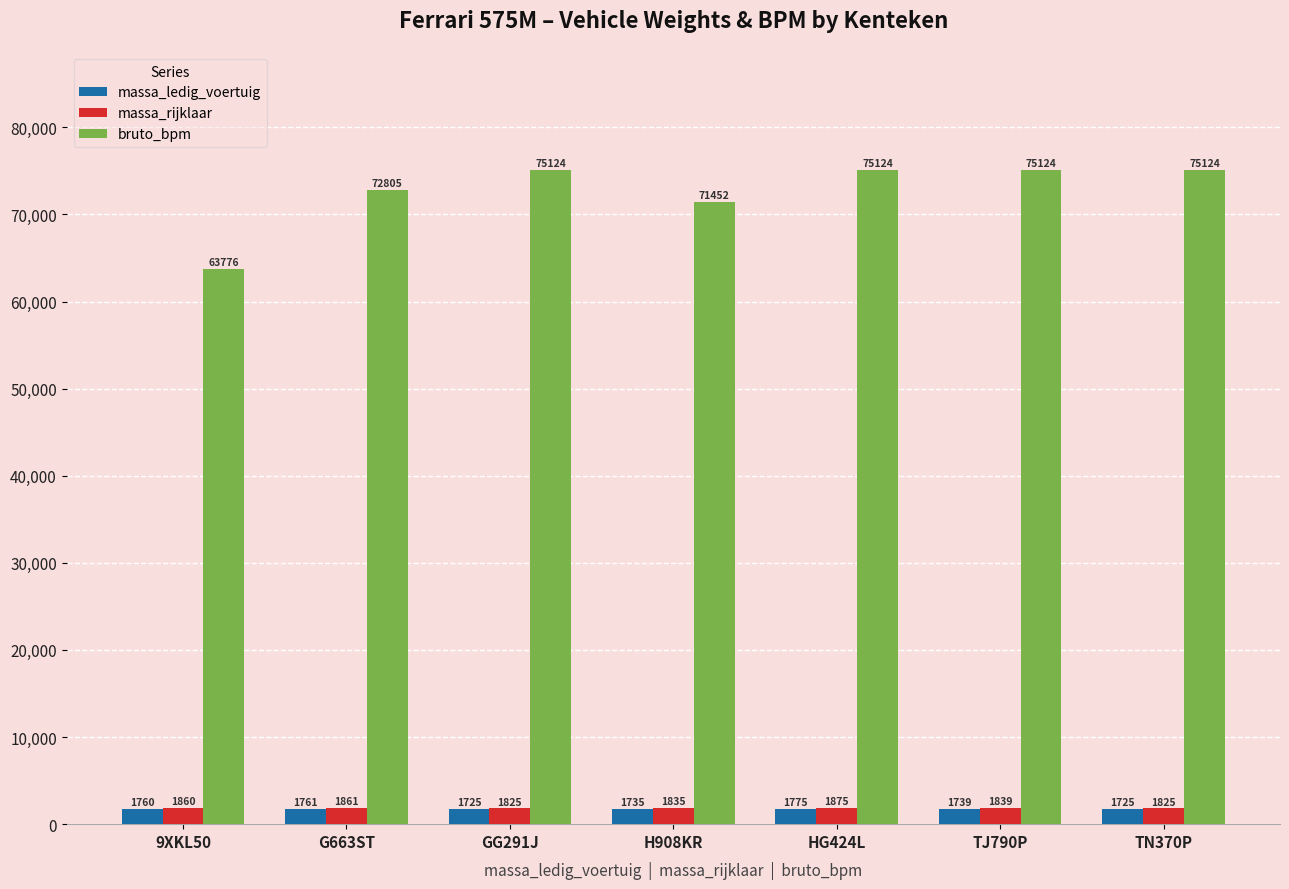

Which series changed the most between G663ST and H908KR?

bruto_bpm